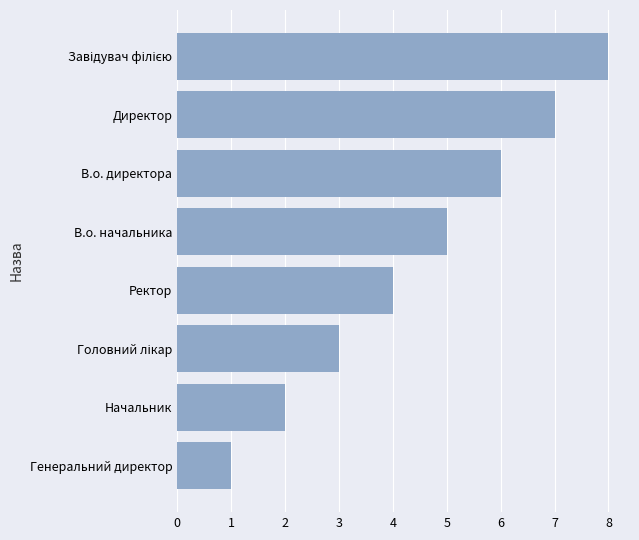

What value does the data have at В.о. начальника?

5